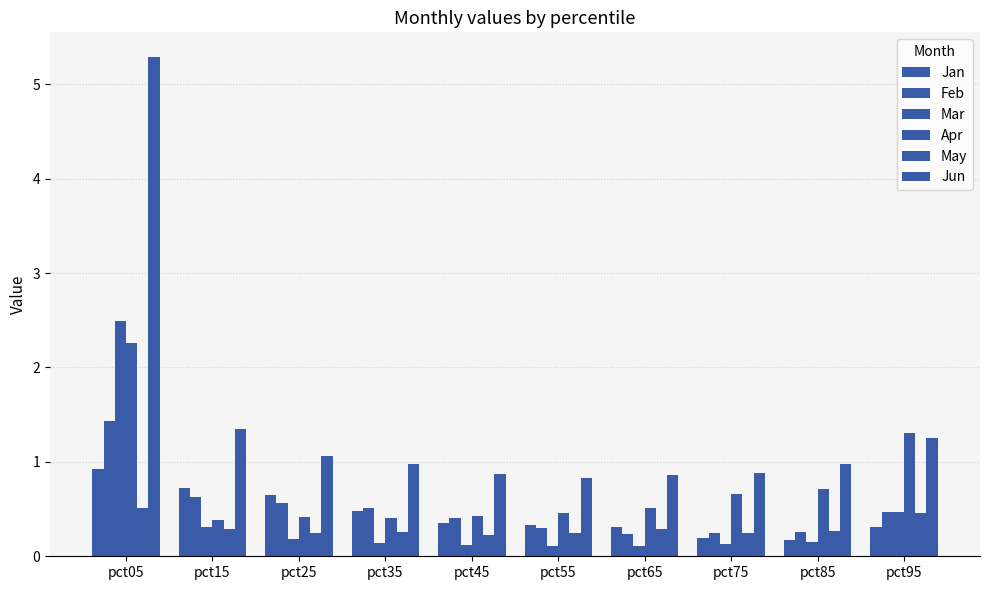

What is the greatest value displayed?

5.3